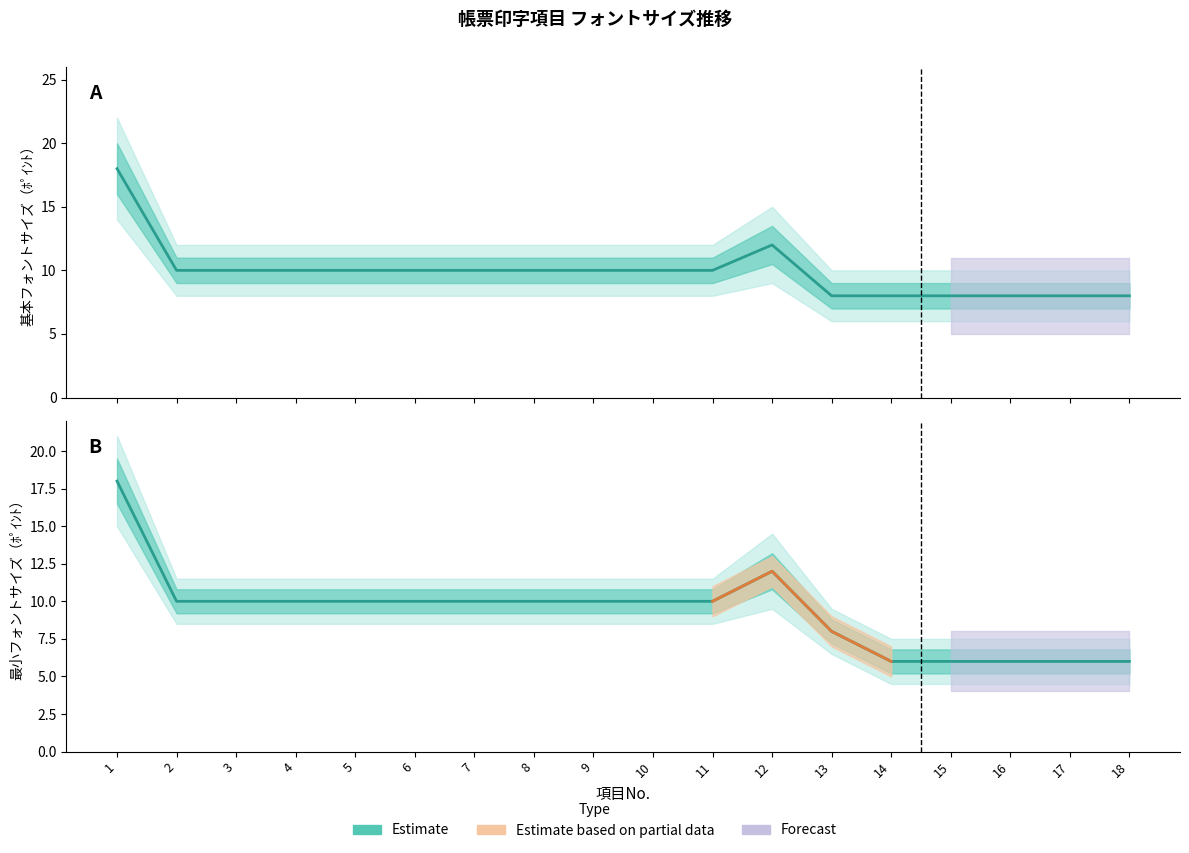

At 6, list the series in order from largest to smallest.

基本フォントサイズ, 最小フォントサイズ